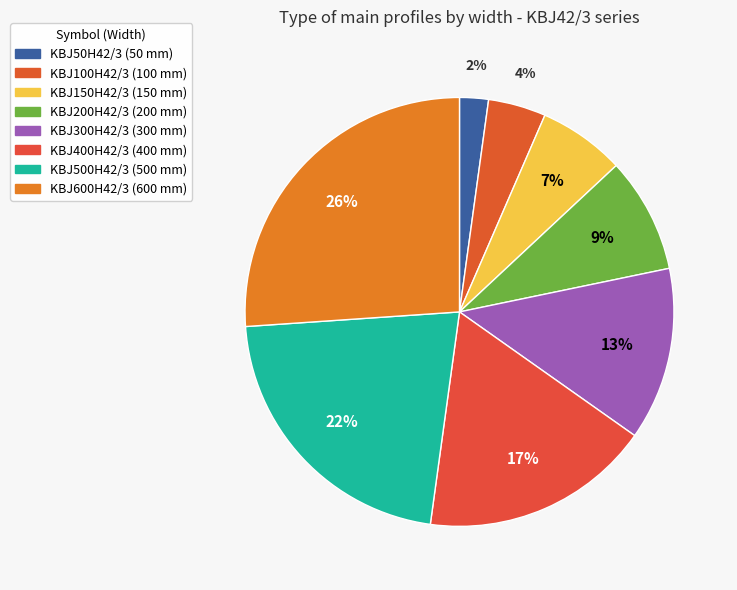

True or false: KBJ600H42/3 accounts for 26% of the total.

True